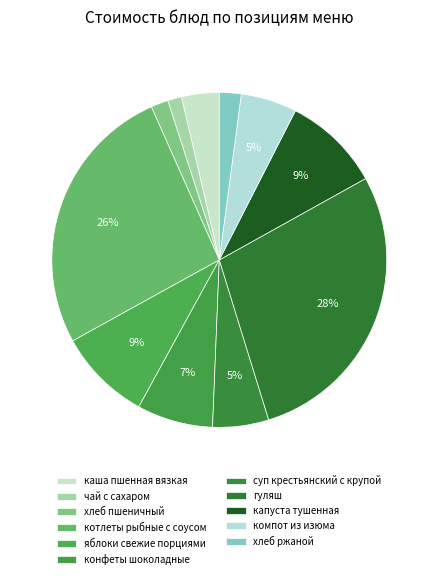

What percentage is the котлеты рыбные с соусом slice, to the nearest percent?

26%